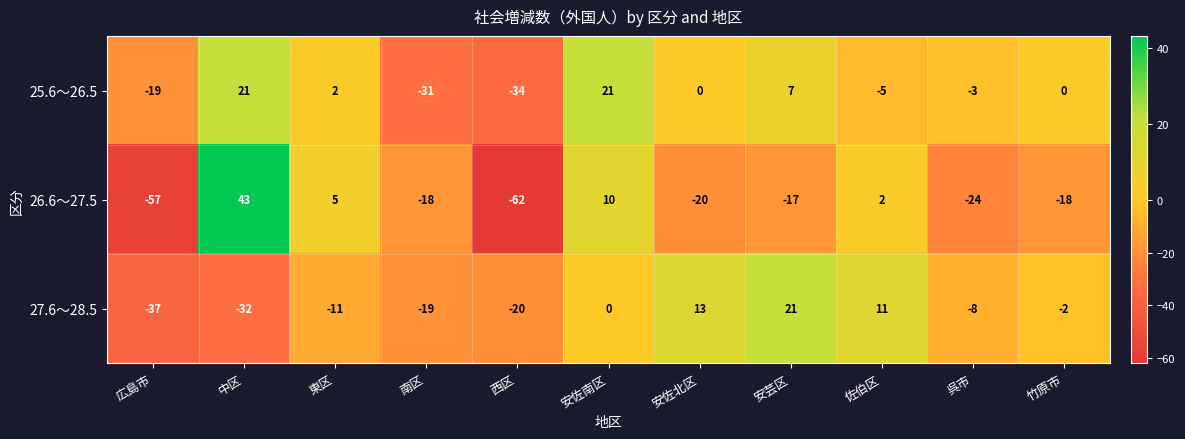

What is the spread (max minus min) of values at 西区?

42